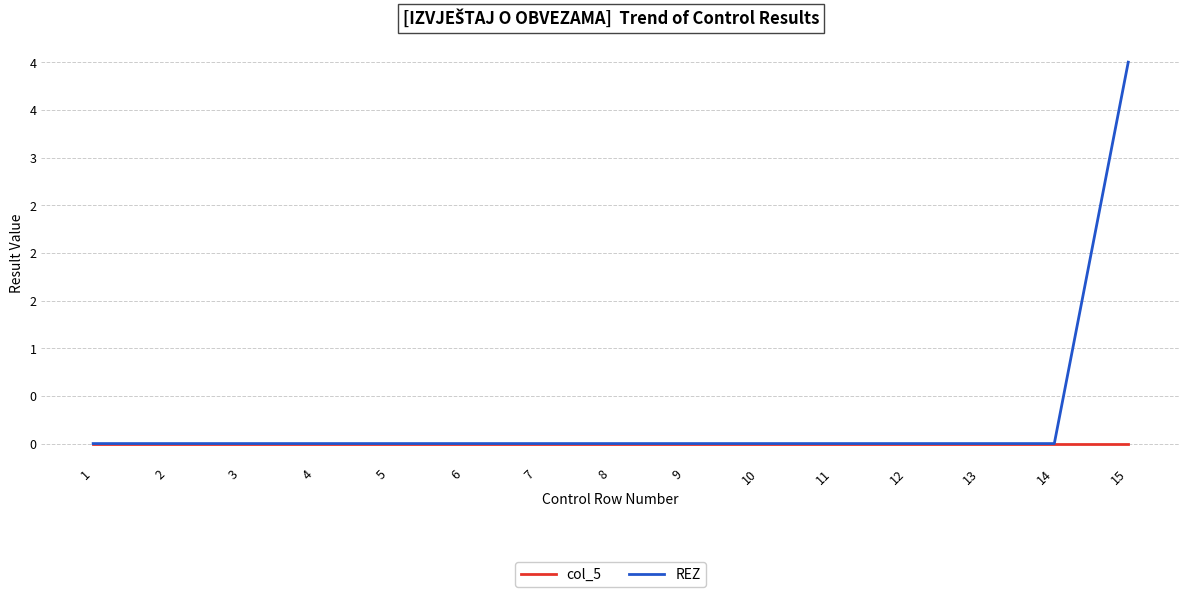

What is the maximum value for REZ?

4